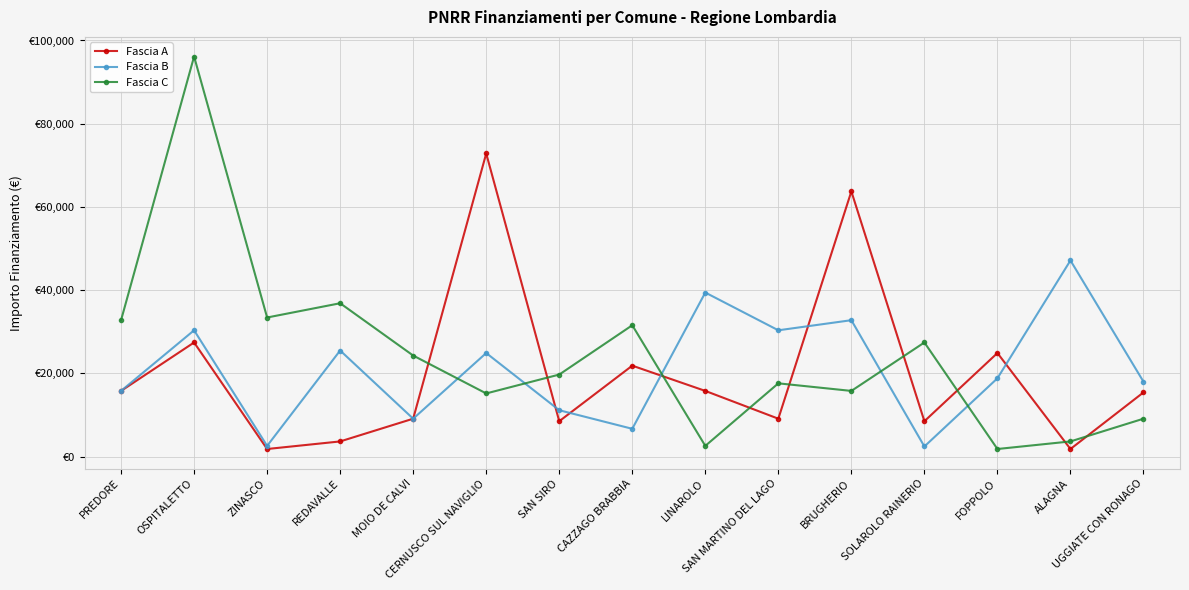

At which category does Fascia B reach its first local valley?

ZINASCO